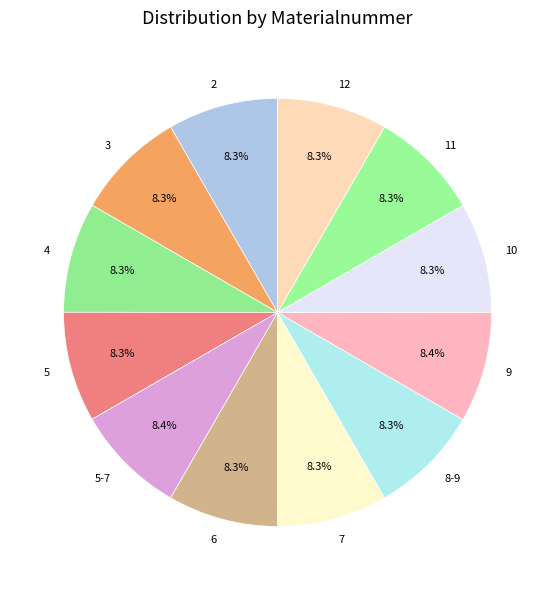

What is the ratio of the value at 6 to the value at 11?

1.0